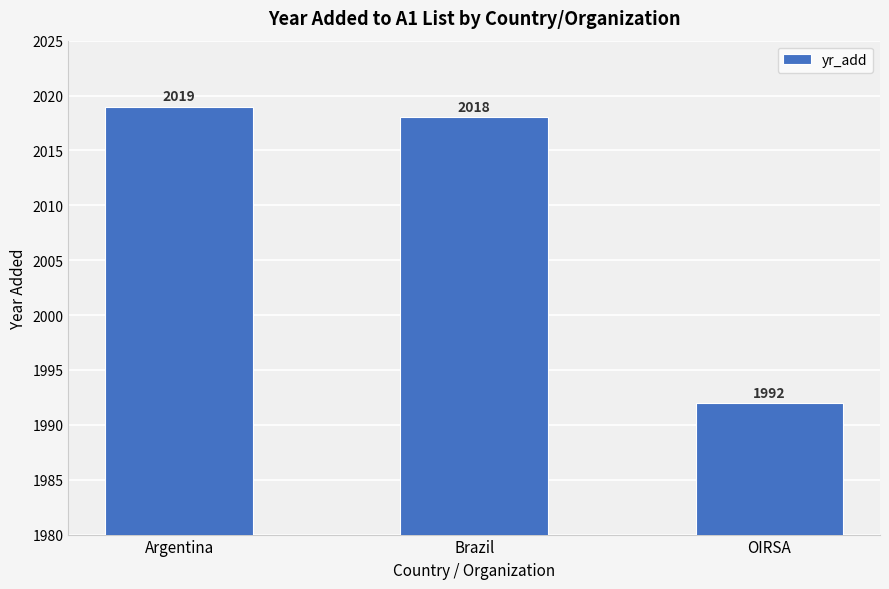

What is the difference between the values at Brazil and OIRSA?

26